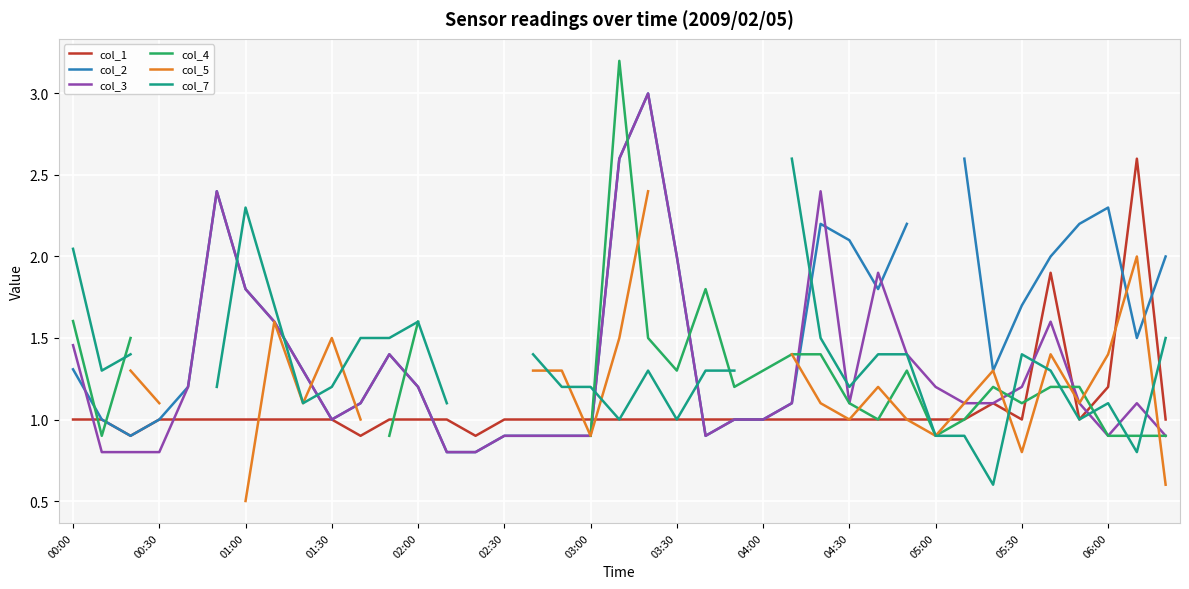

Count the number of categories in the chart.

39